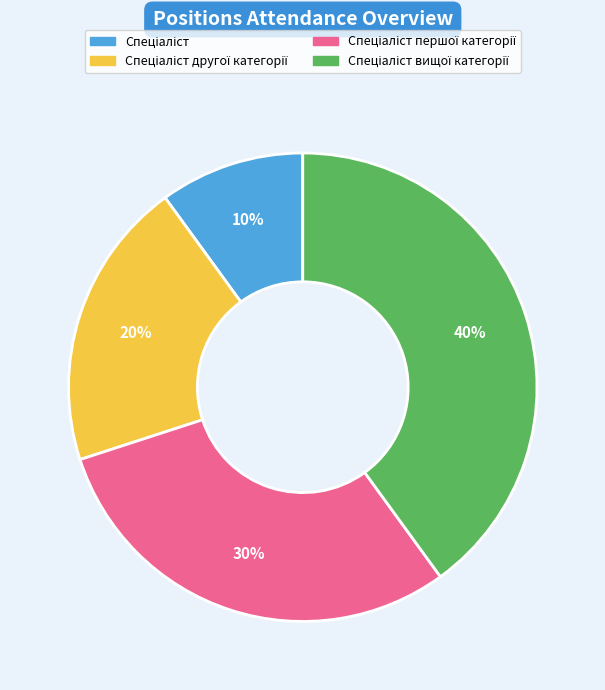

To the nearest percent, what is the difference between the largest and smallest slice percentages?

30%